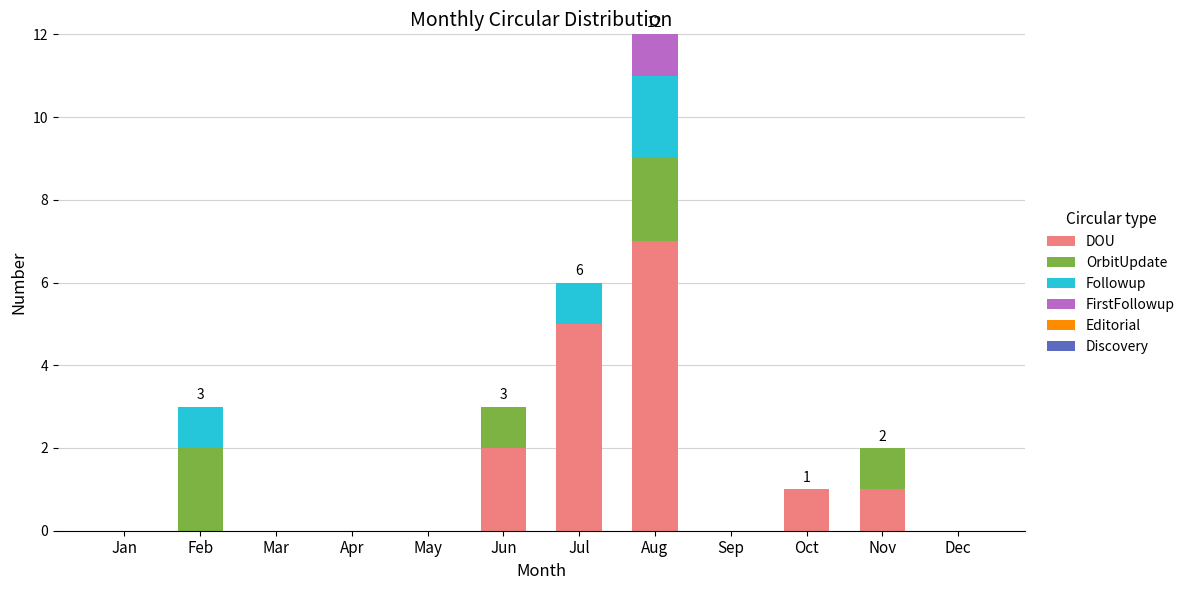

What is the highest value of the DOU series?

7